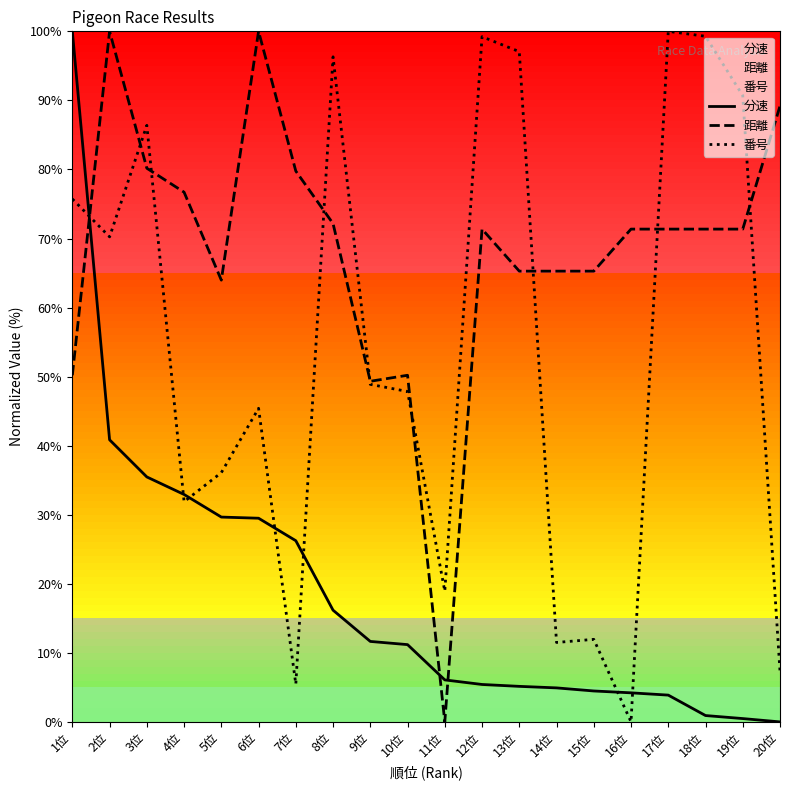

True or false: 番号 has more than 0 points higher than both neighbors.

True